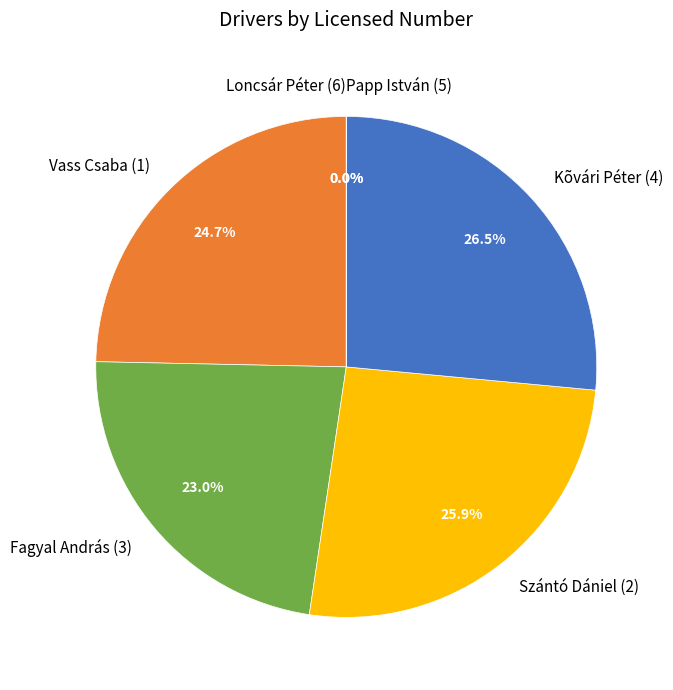

Which slice is the largest?

Kõvári Péter (4)